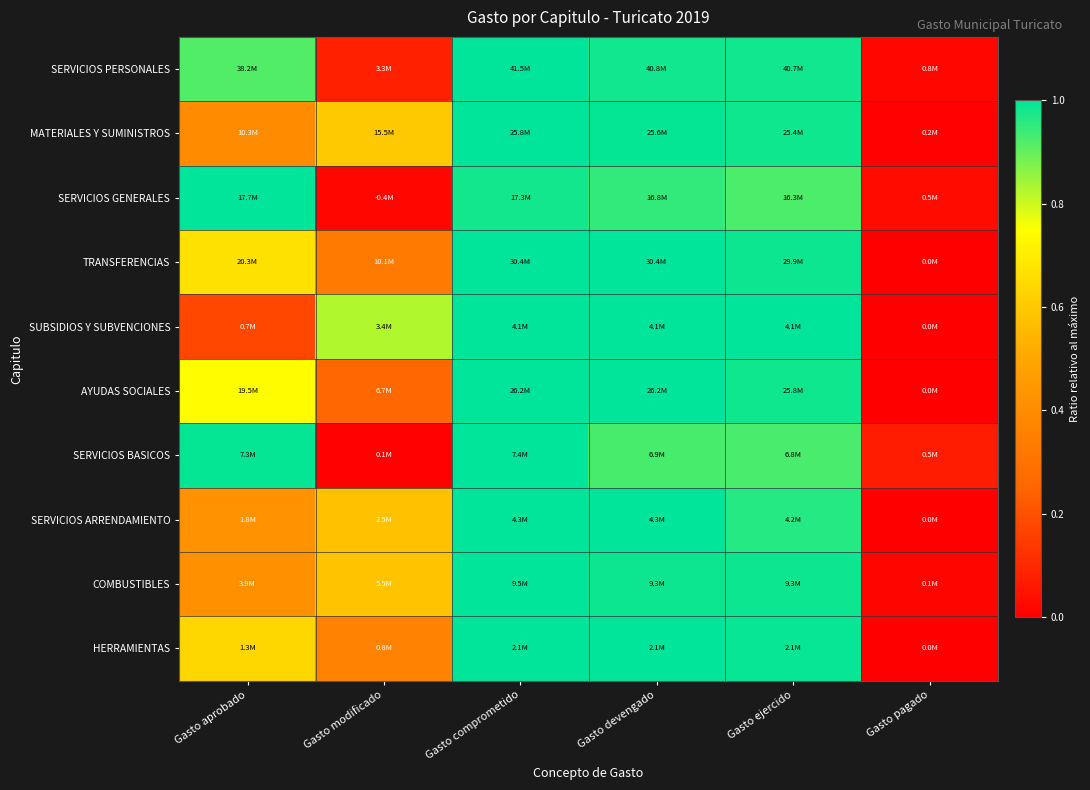

Between Gasto aprobado and Gasto pagado, which is larger?

Gasto aprobado